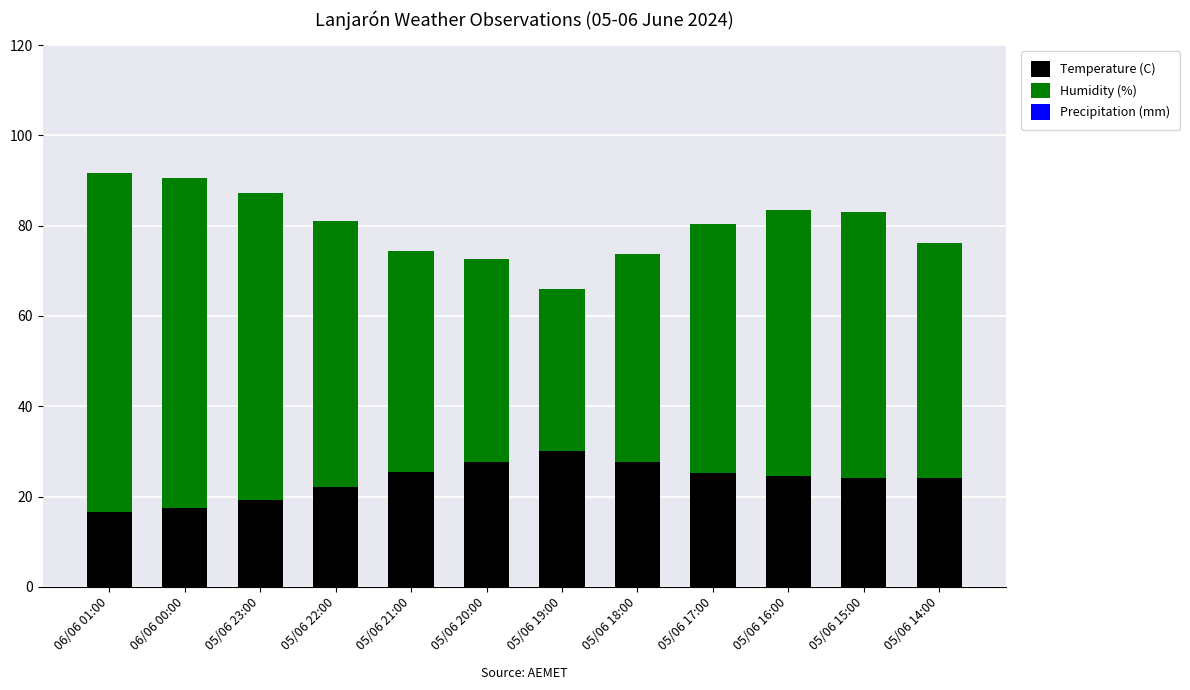

What is the difference between the maximum and minimum values in the Temperature (C) series?

13.4